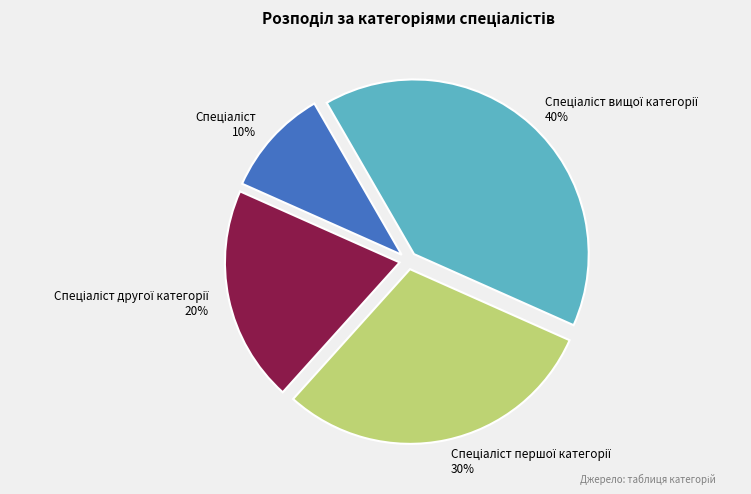

Is there any slice that represents more than half of the pie?

No